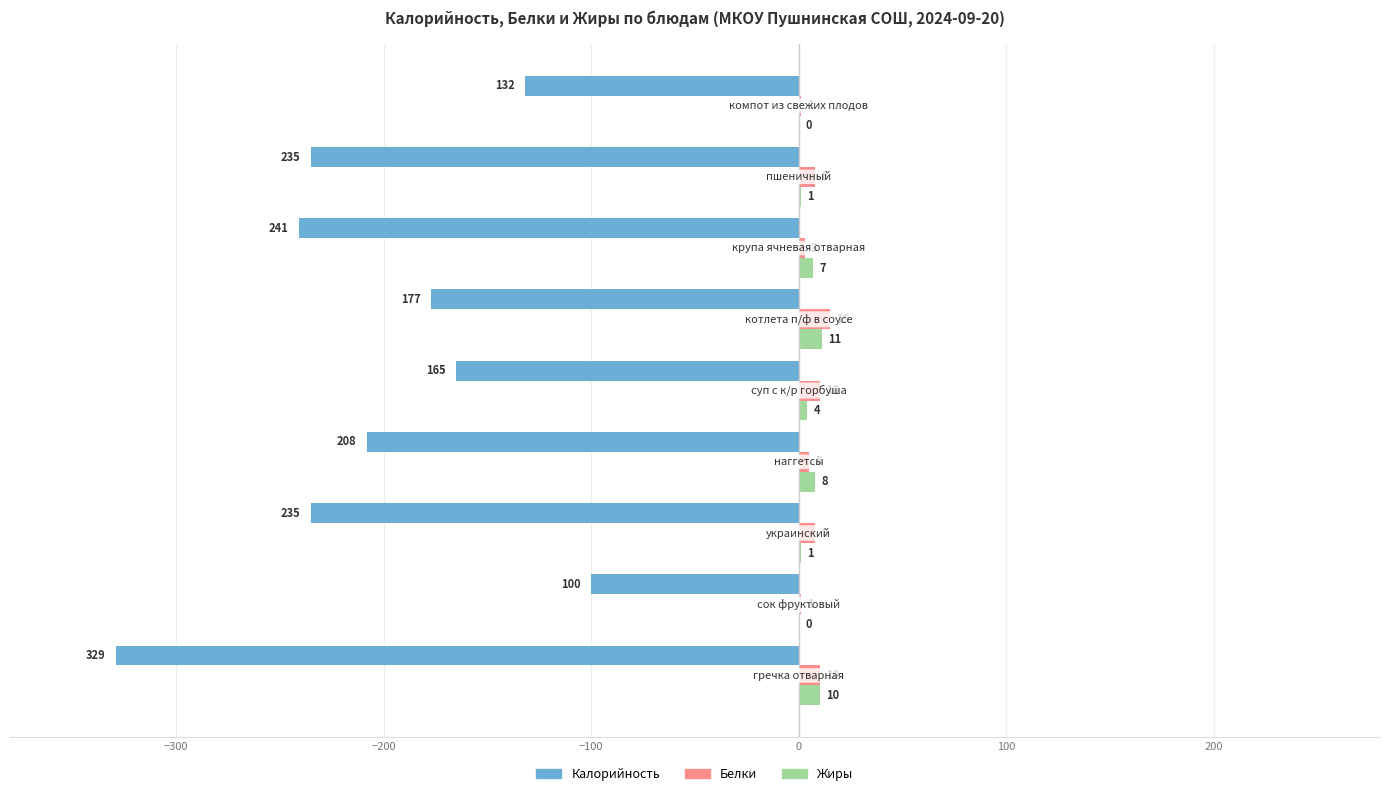

What is the maximum value shown in the chart?

15